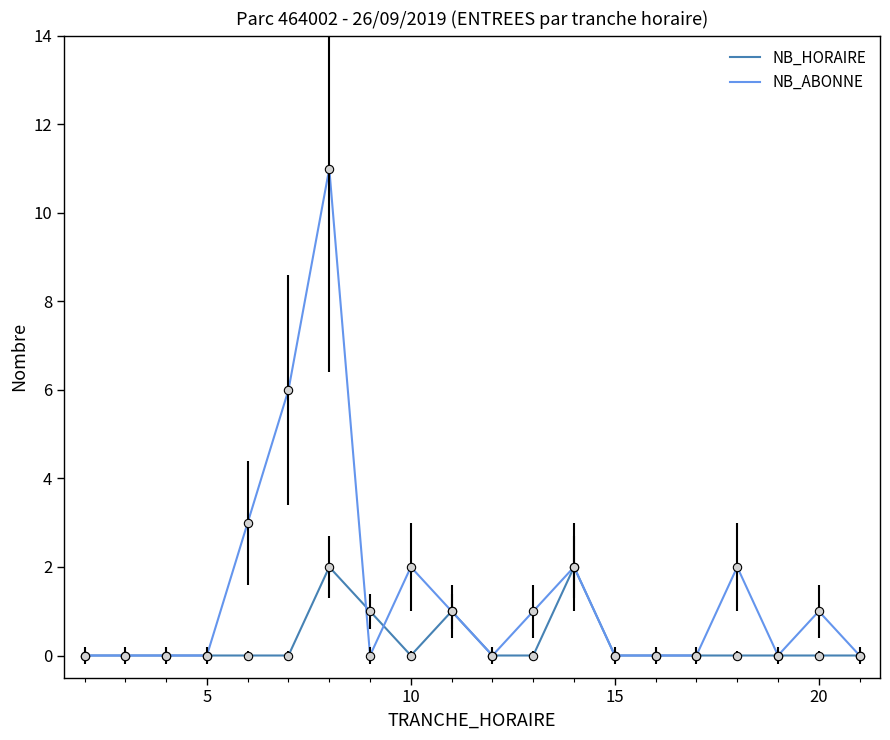

Rank the series by their average value, from lowest to highest.

NB_HORAIRE, NB_ABONNE